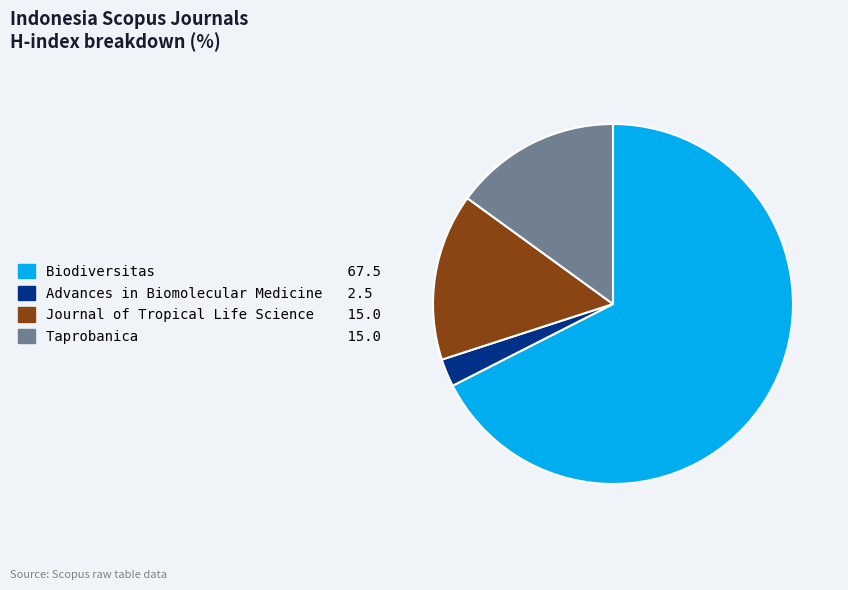

How many segments does this pie chart have?

4